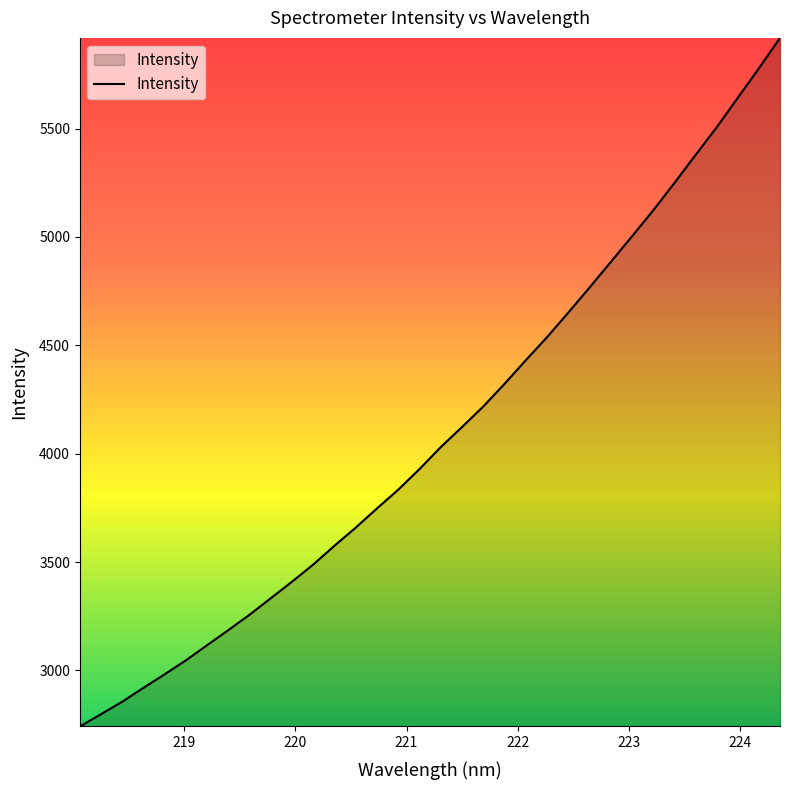

What is the maximum value shown in the chart?

5918.4